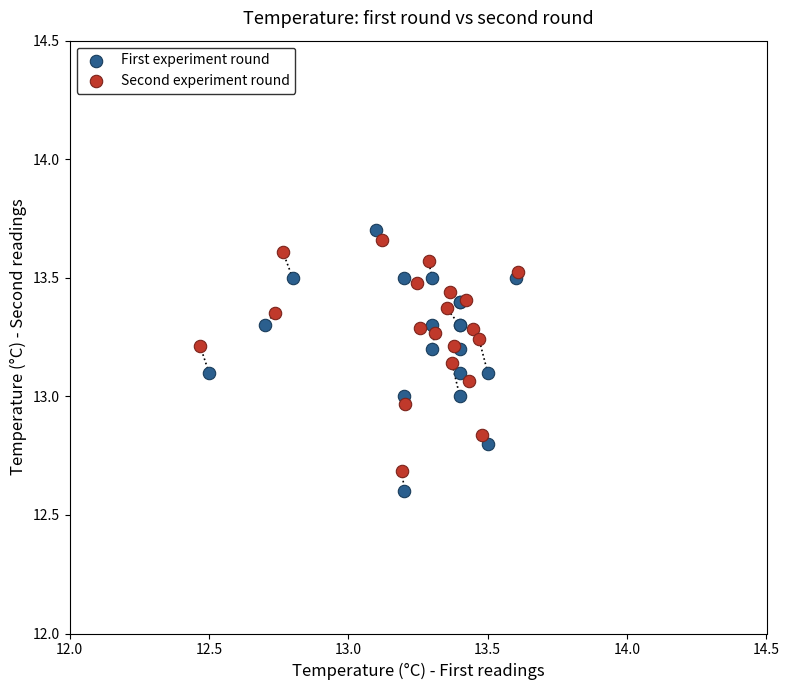

Which series has the widest spread of Y values?

First experiment round